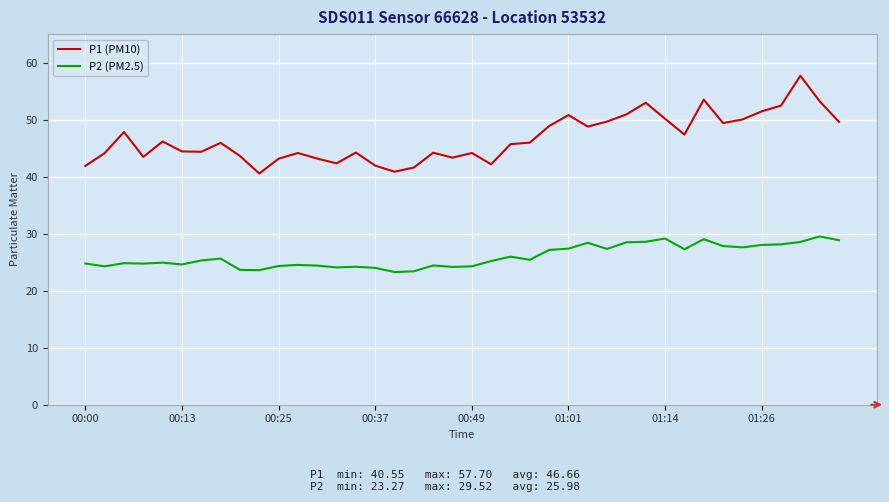

Which series has the largest range (max minus min)?

P1 (PM10)